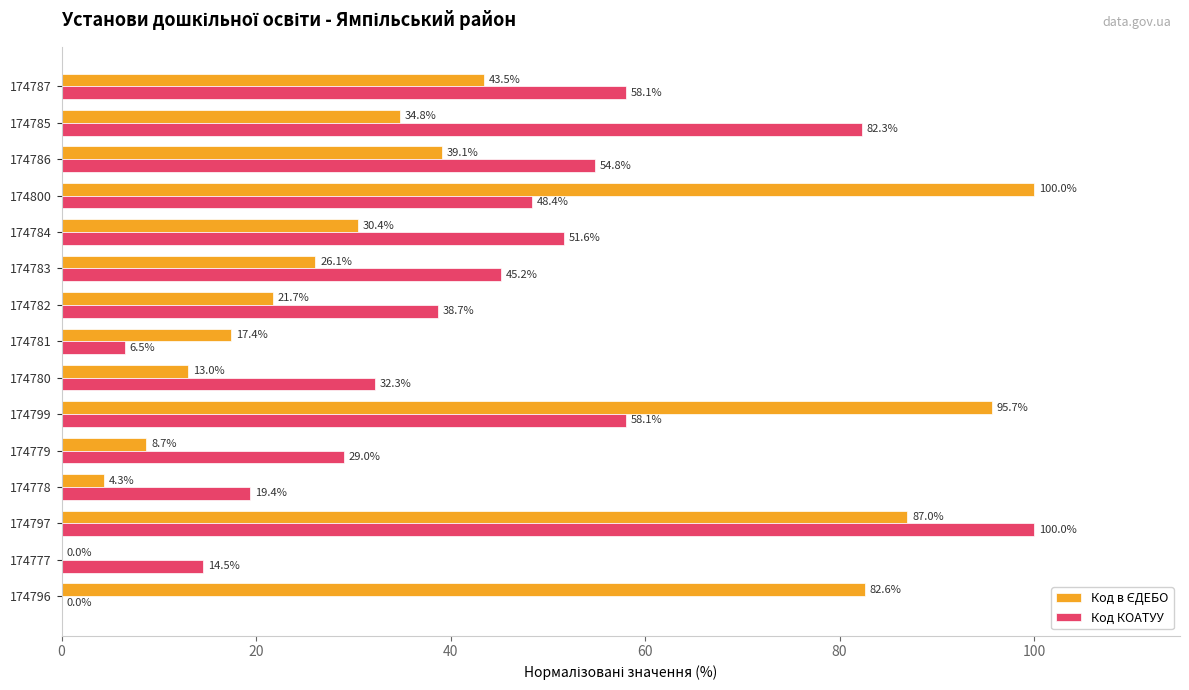

True or false: Код КОАТУУ has a value of 1.7 at 174781.

False